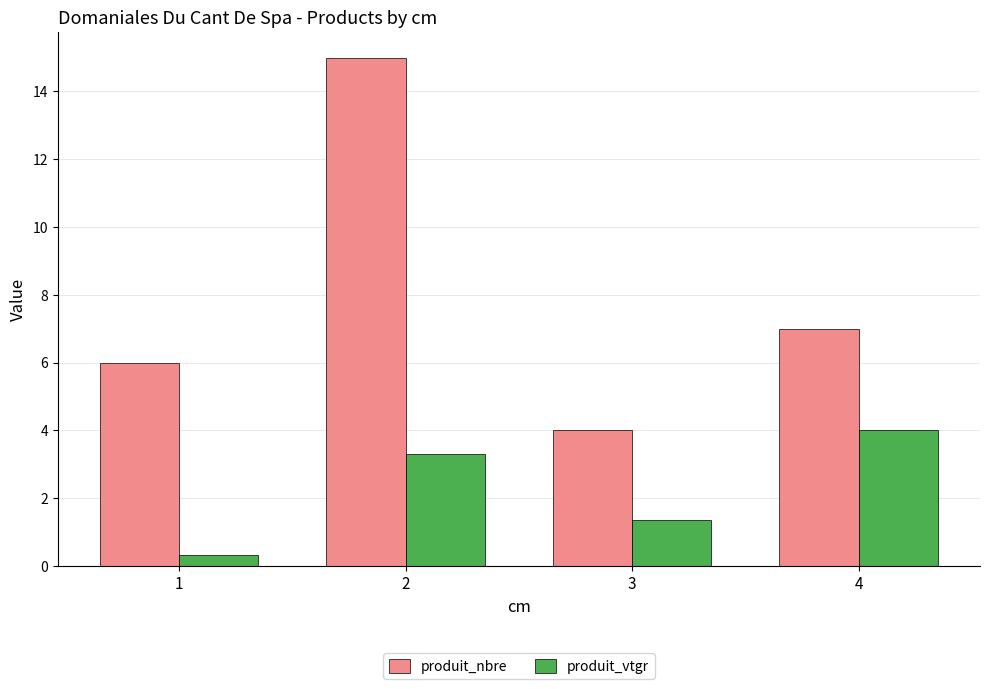

What is the difference between the second highest and minimum values in the produit_vtgr series?

3.0